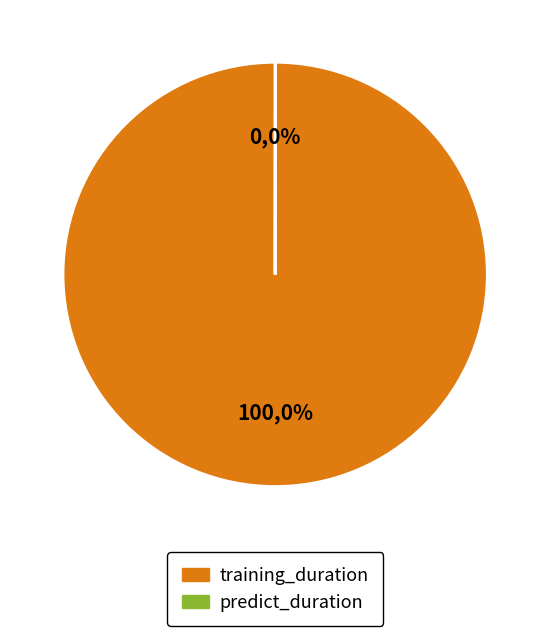

Rank the categories by value from lowest to highest.

predict_duration, training_duration